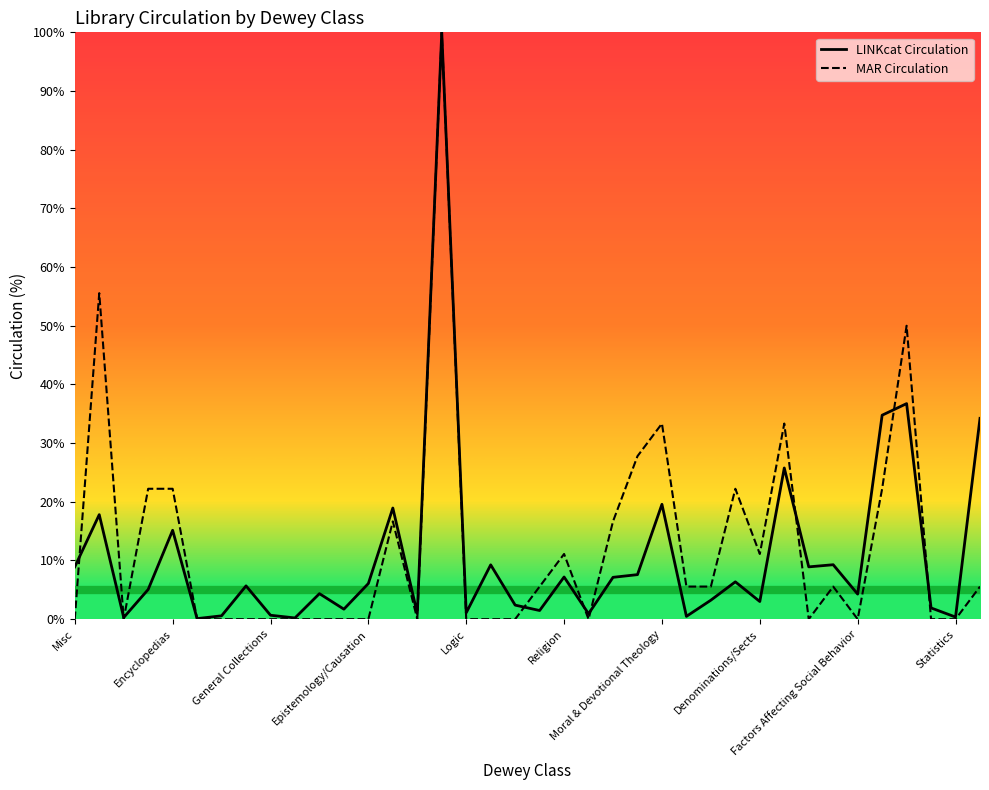

Is the value of MAR Circulation at 29 greater than the value of LINKcat Circulation at 27?

Yes